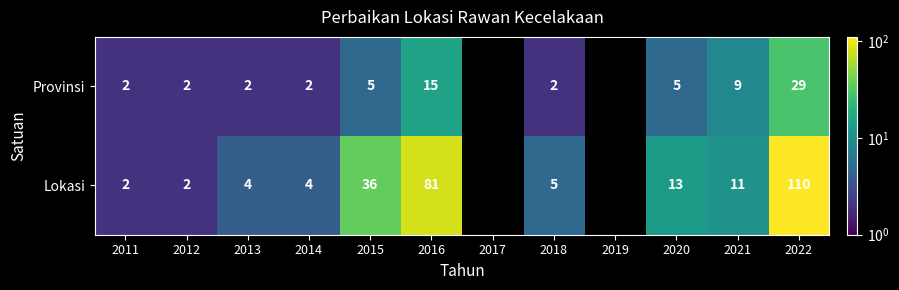

Rank the series at 2015 from lowest to highest value.

Provinsi, Lokasi